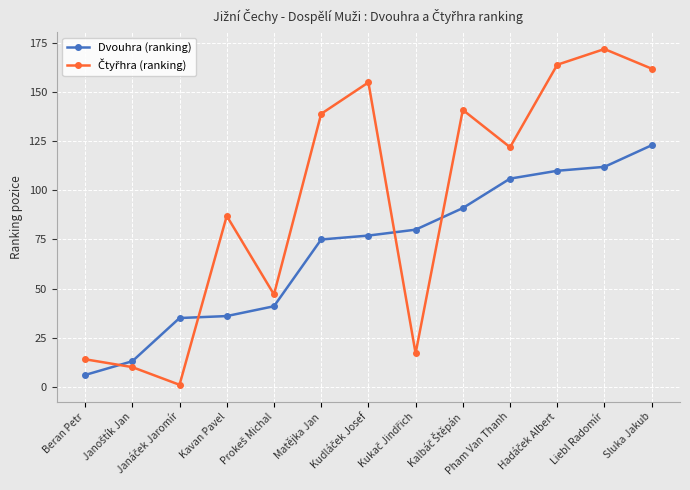

What is the minimum value for Dvouhra (ranking)?

6